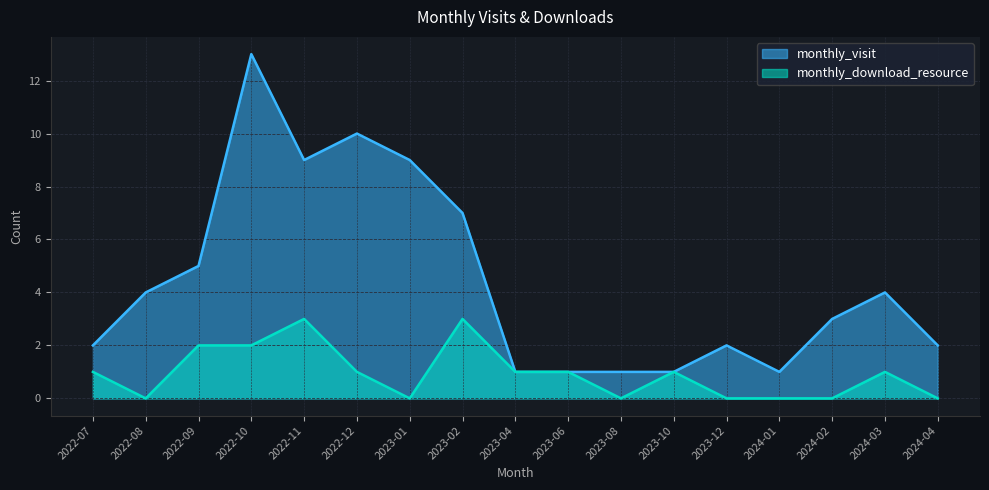

Does the chart display data point markers on the line(s)?

No